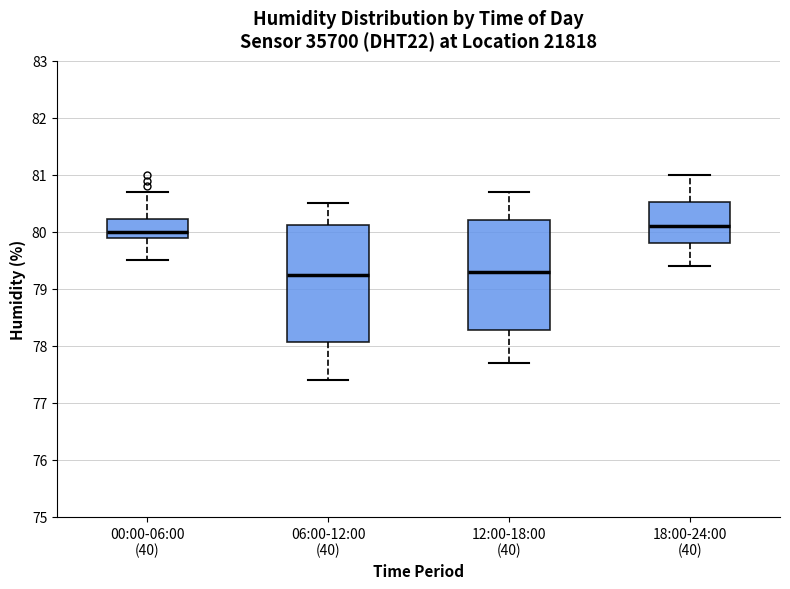

Reading left to right, read every box against the y-axis: the position of its median line, the range the box covers, and the ends of its whiskers. The values are not printed on the chart, so give them approximately, as read against the axis.

00:00-06:00 (40): median 80.0, box 79.9 to 80.2, whiskers 79.5 to 80.7
06:00-12:00 (40): median 79.3, box 78.1 to 80.1, whiskers 77.4 to 80.5
12:00-18:00 (40): median 79.3, box 78.3 to 80.2, whiskers 77.7 to 80.7
18:00-24:00 (40): median 80.1, box 79.8 to 80.5, whiskers 79.4 to 81.0